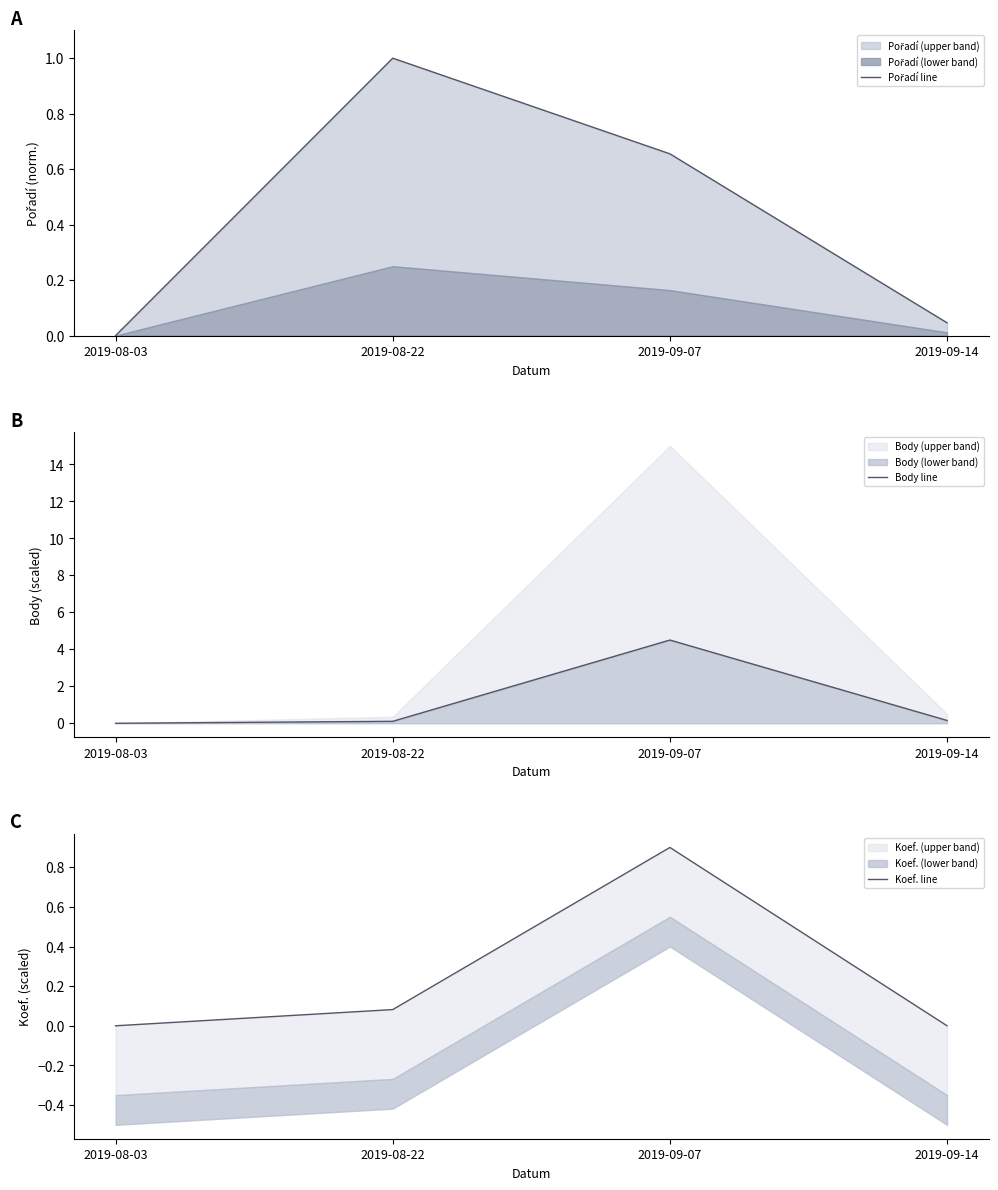

What is the spread (max minus min) of values at 2019-09-07?

3.8